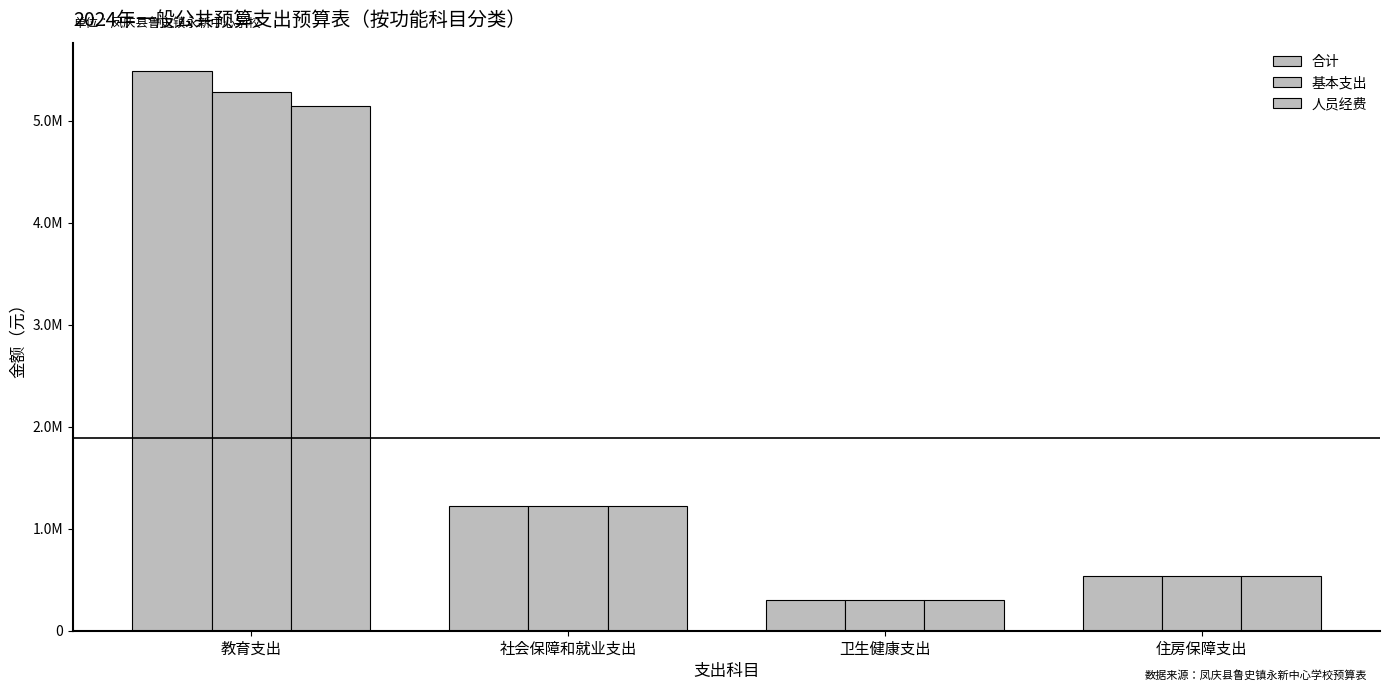

Does the chart contain stacked bars?

No